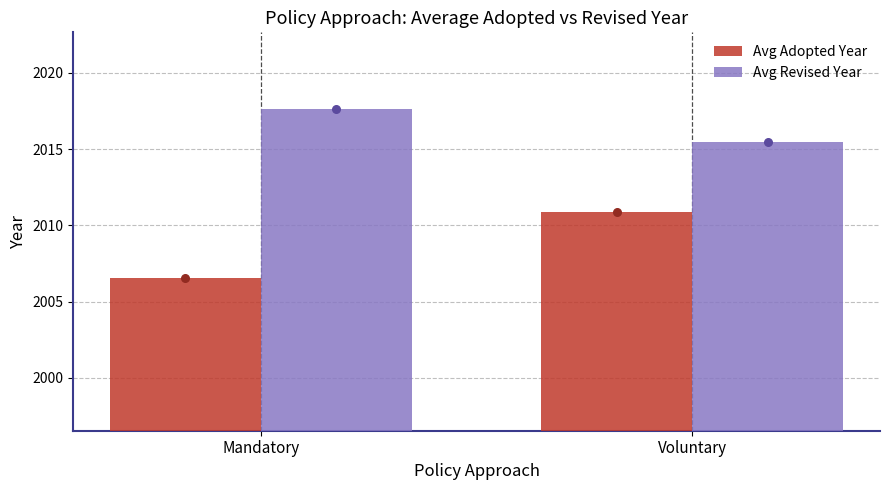

Is the value of Avg Adopted Year at Voluntary greater than the value of Avg Revised Year at Mandatory?

No